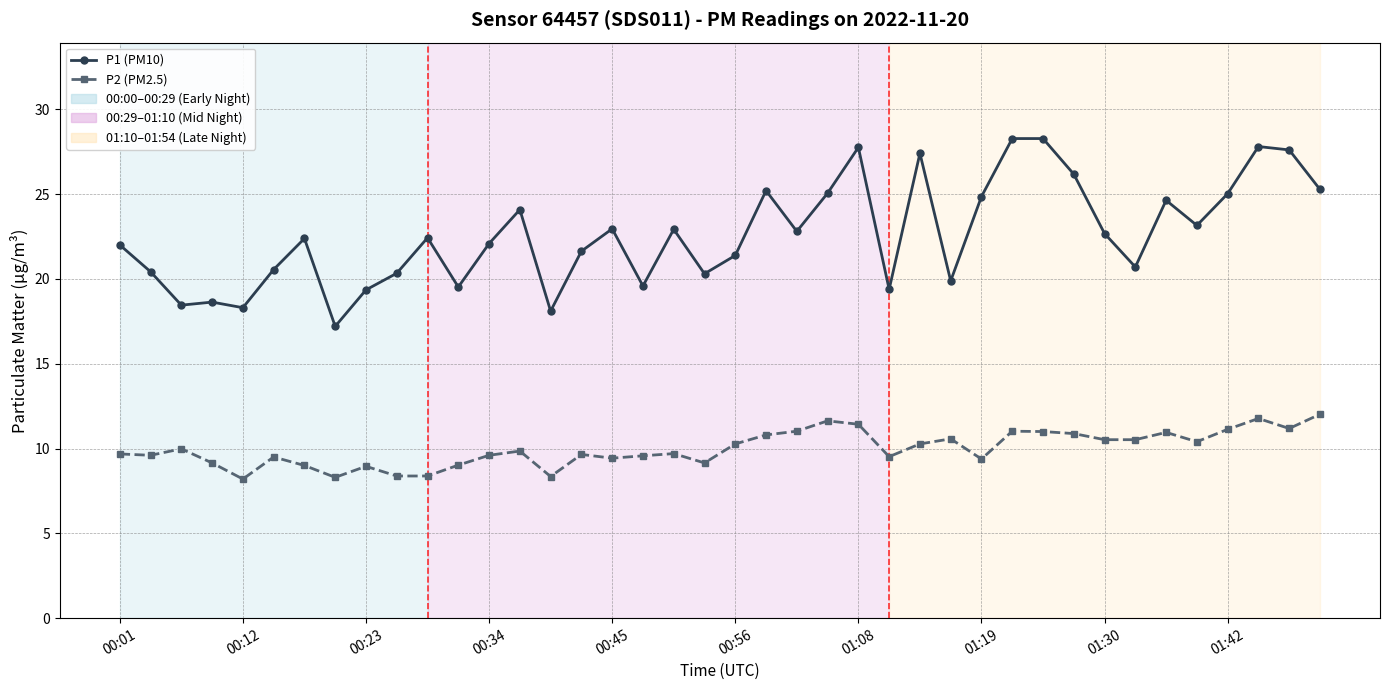

Rank the series by their average value, from lowest to highest.

P2 (PM2.5), P1 (PM10)